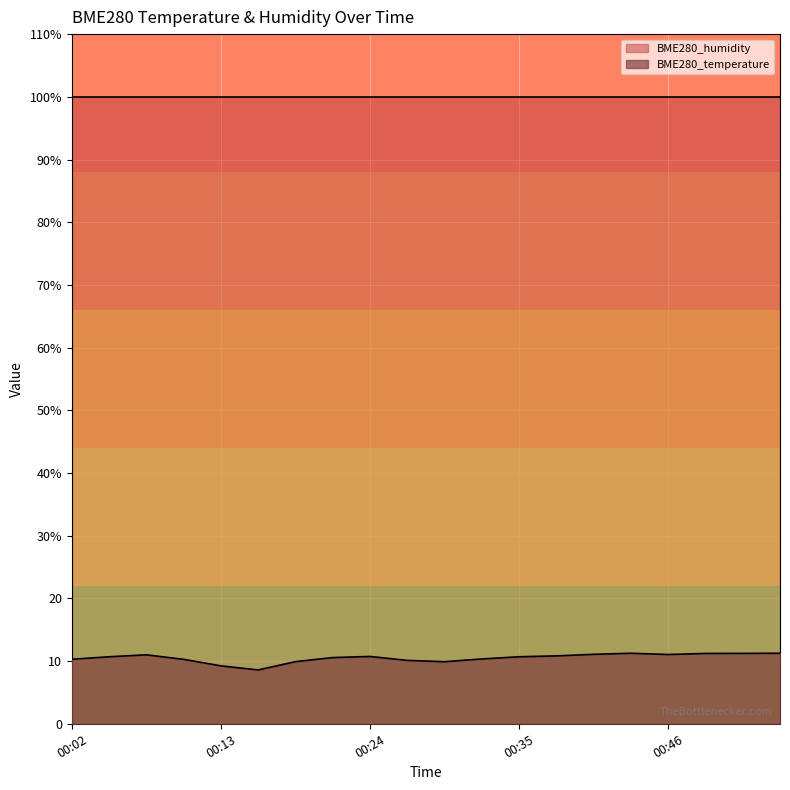

The value at 00:49 is 11.2. True or false?

True